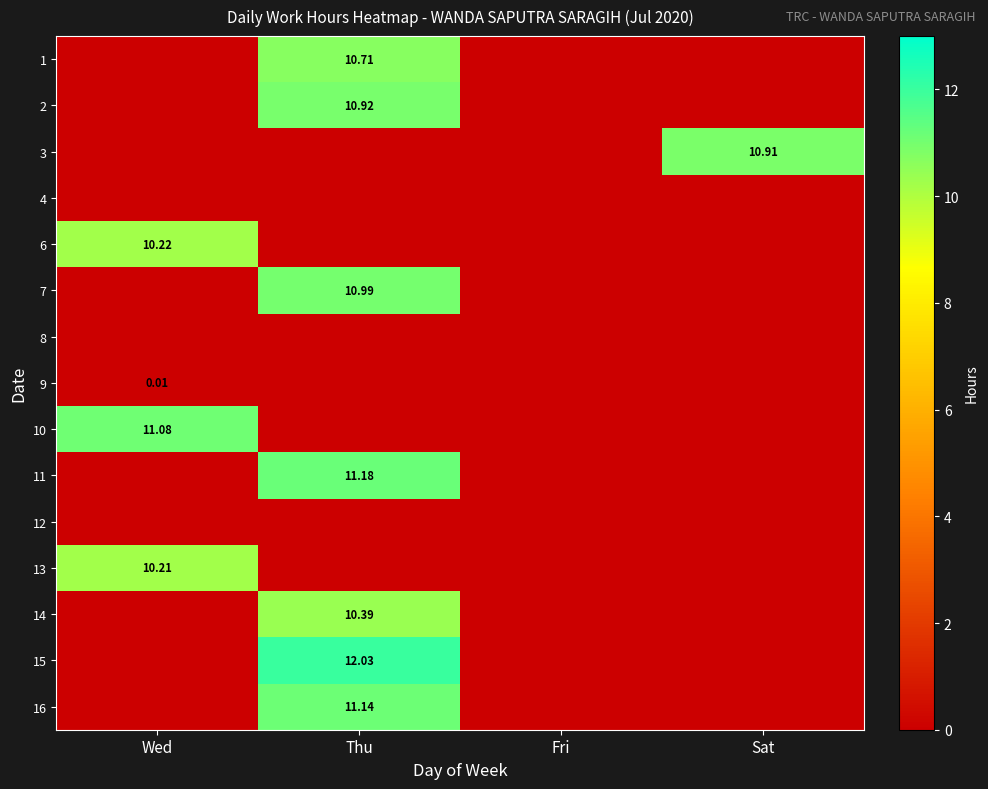

The value of 6 at Fri is 0.0. True or false?

True